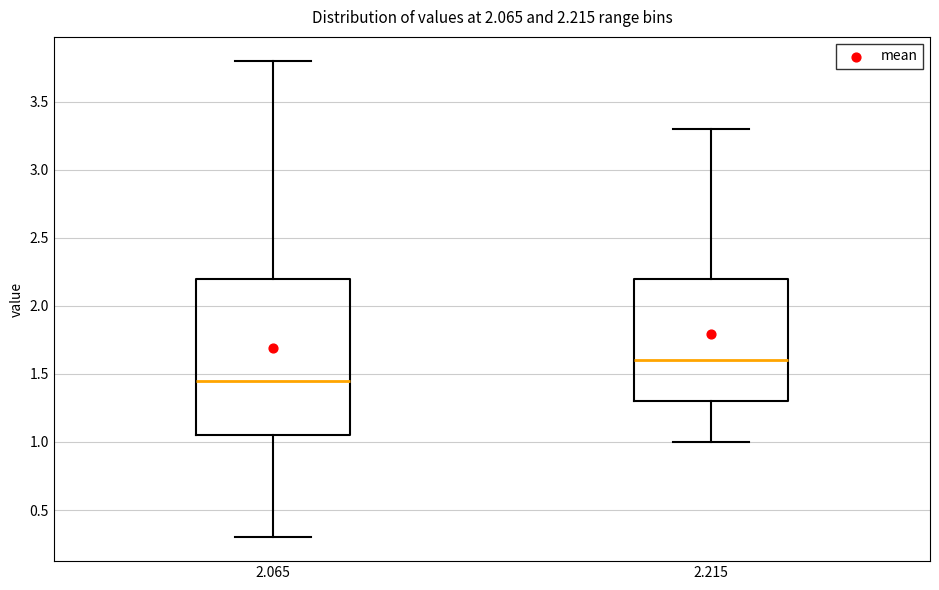

Which box is the tallest, from its lower edge to its upper edge?

2.065